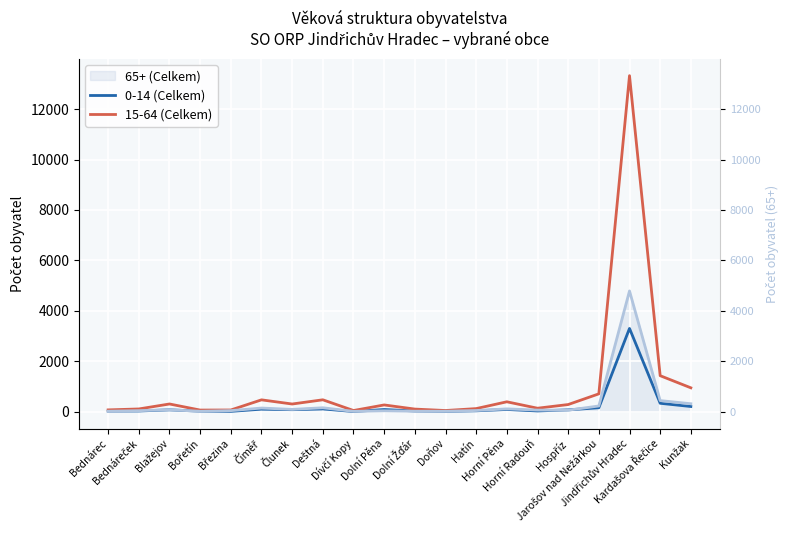

True or false: 15-64 (Celkem) has more than 0 points higher than both neighbors.

True